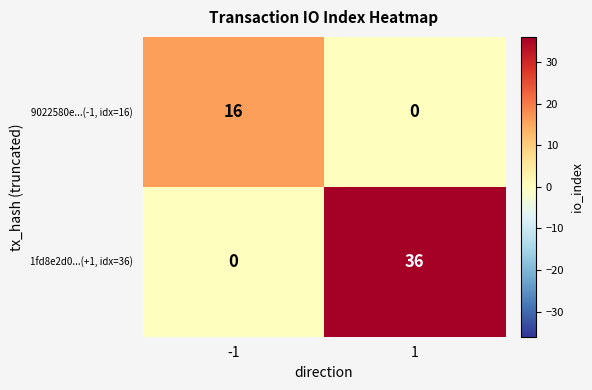

Between -1 and 1, which series saw the biggest shift?

1fd8e2d0...(+1, idx=36)